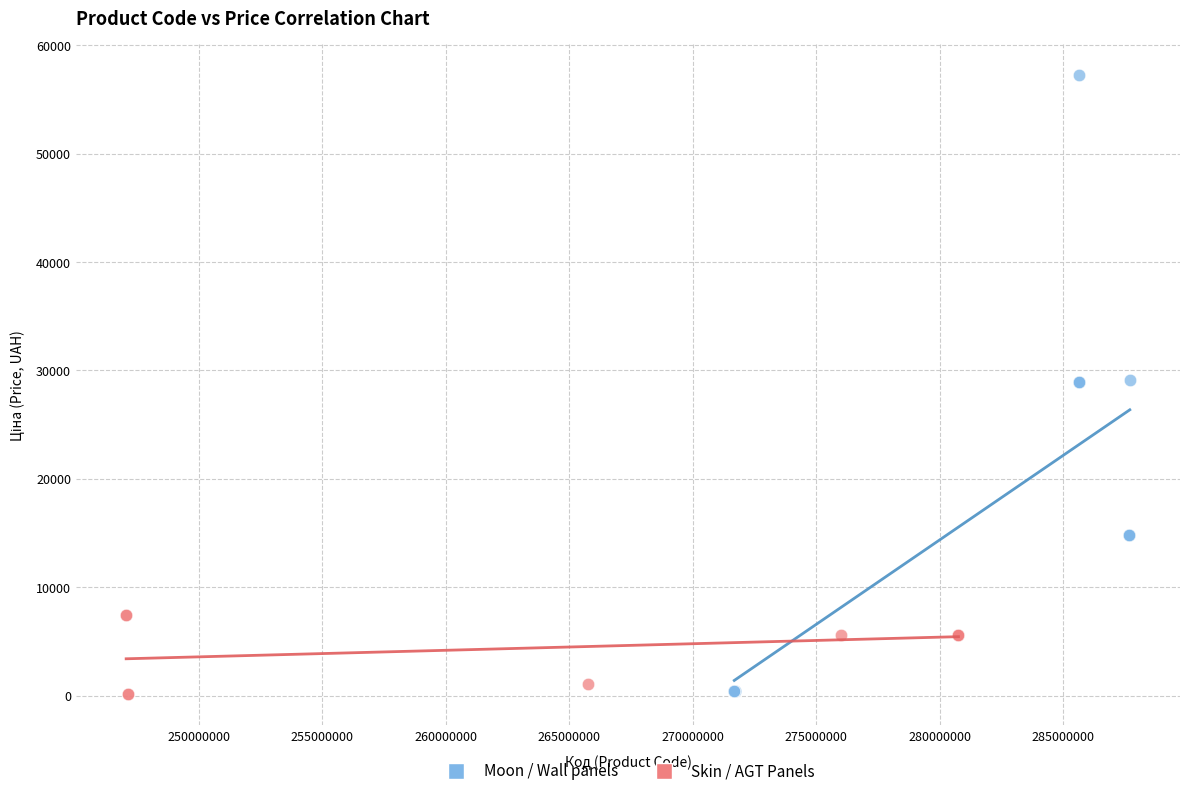

What are all the series names shown in the legend?

Moon / Wall panels, Skin / AGT Panels